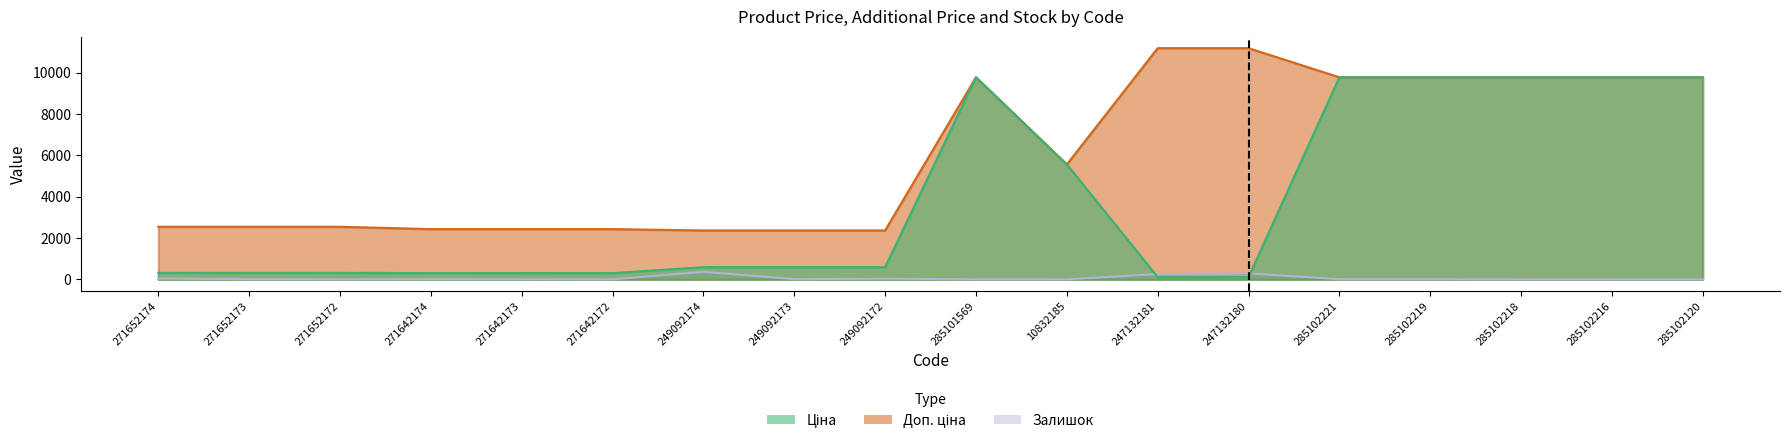

True or false: Доп. ціна and Ціна intersect in this chart.

False